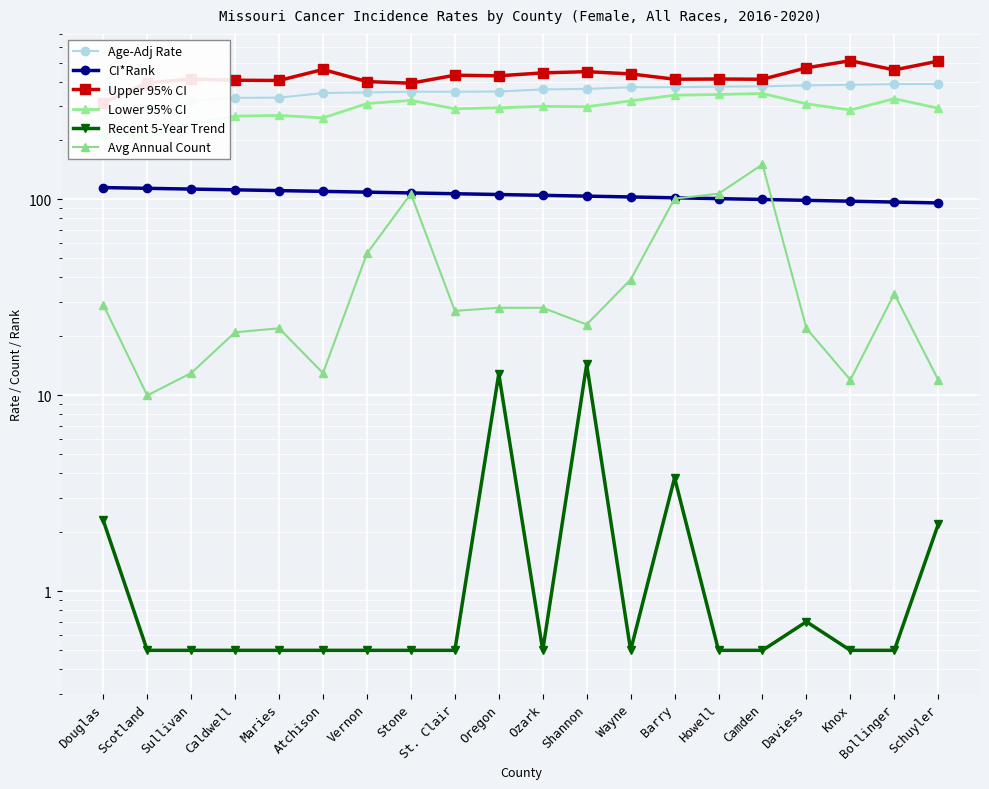

What is the minimum value shown in the chart?

0.5